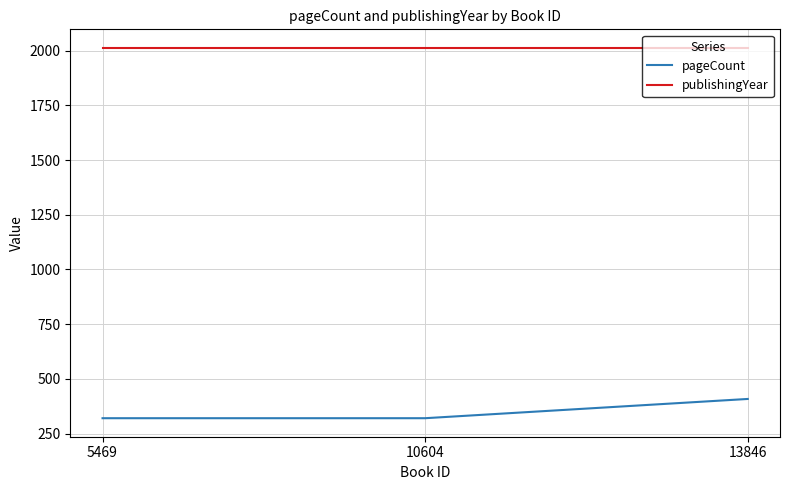

Which category has the highest value in the pageCount series?

13846